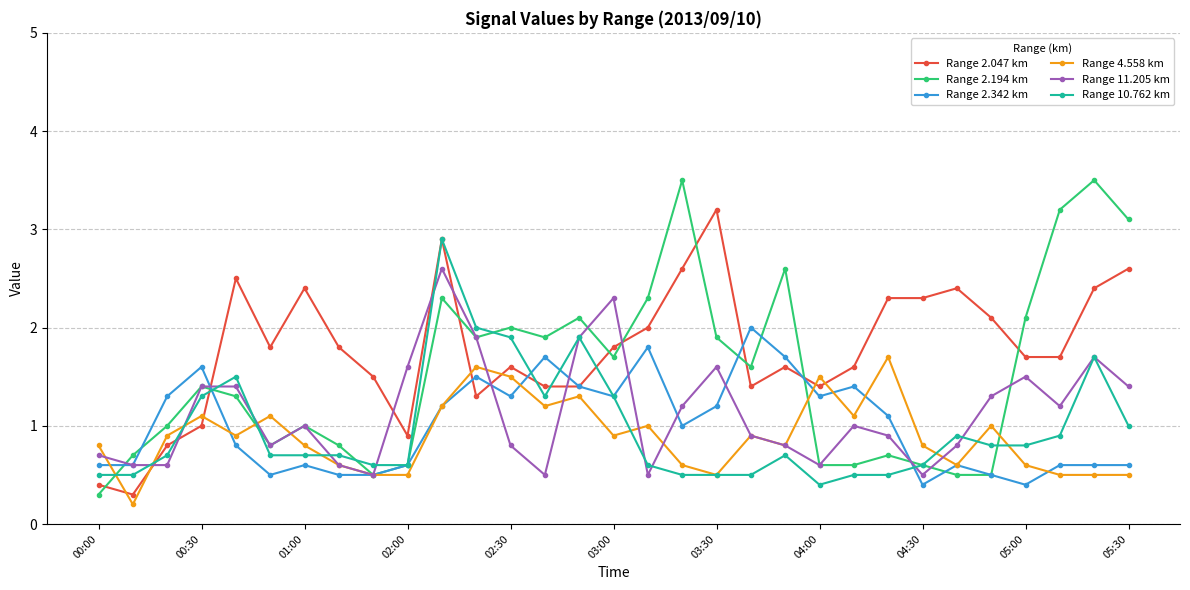

What is the minimum value for Range 2.342 km?

0.4